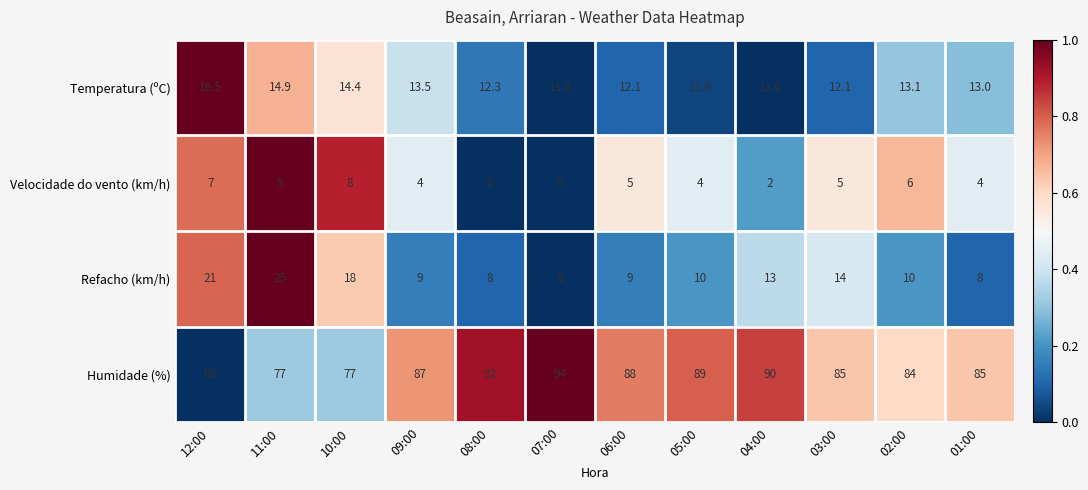

What is the sum of all Humidade (%) values?

1017.0